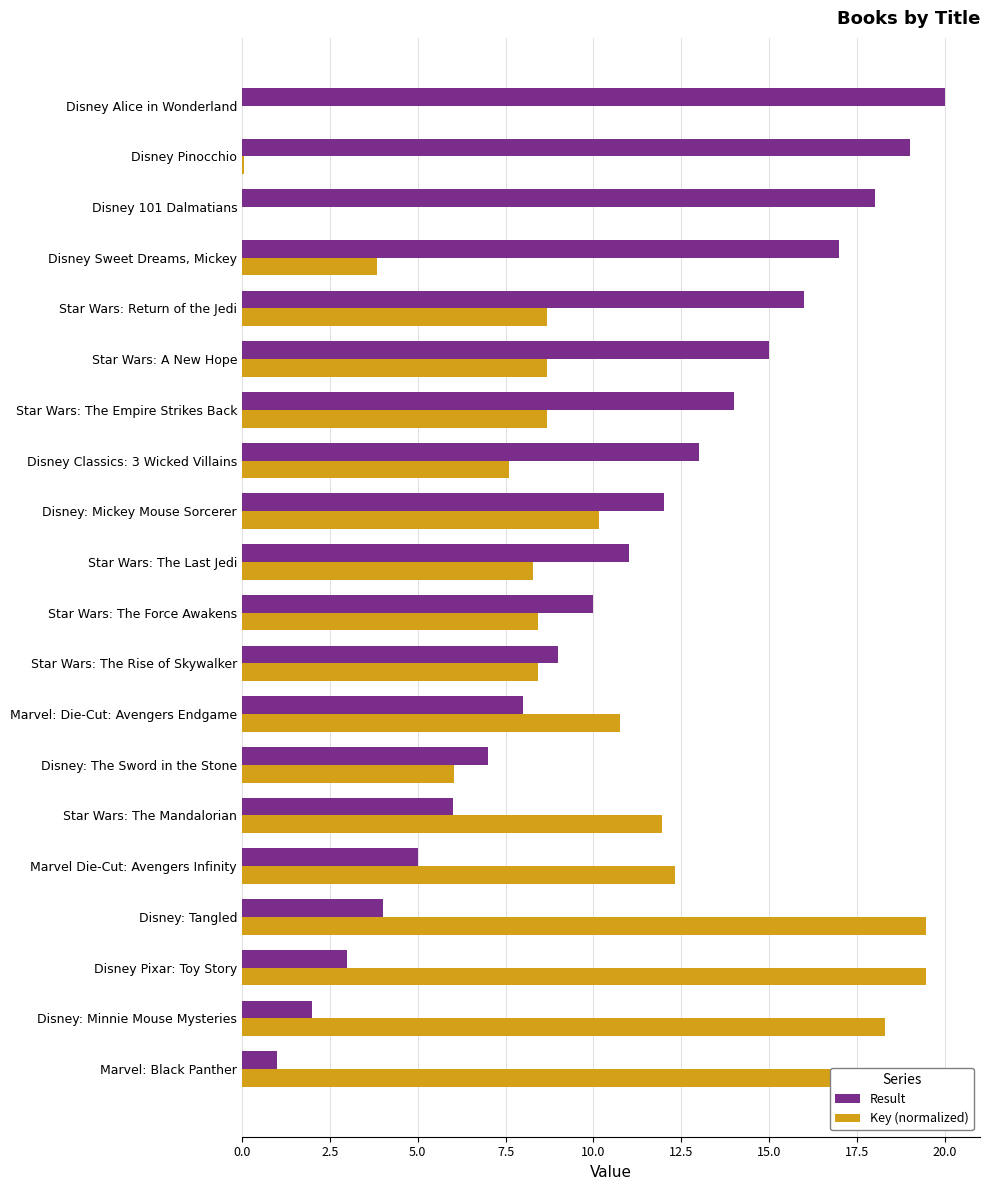

Between Marvel: Black Panther and Star Wars: The Empire Strikes Back, which series saw the biggest shift?

Result